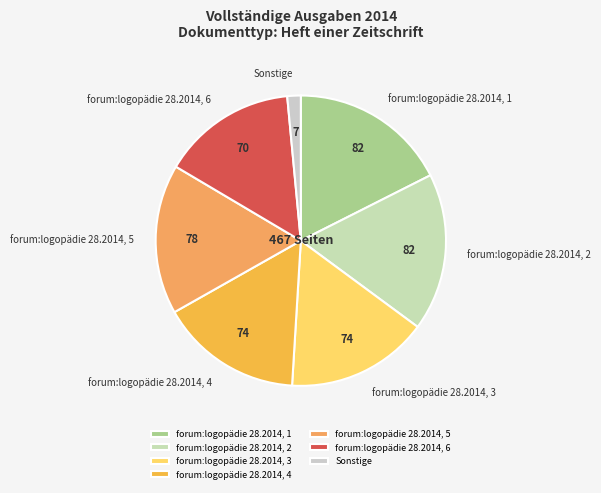

Is there a majority slice in this chart?

No